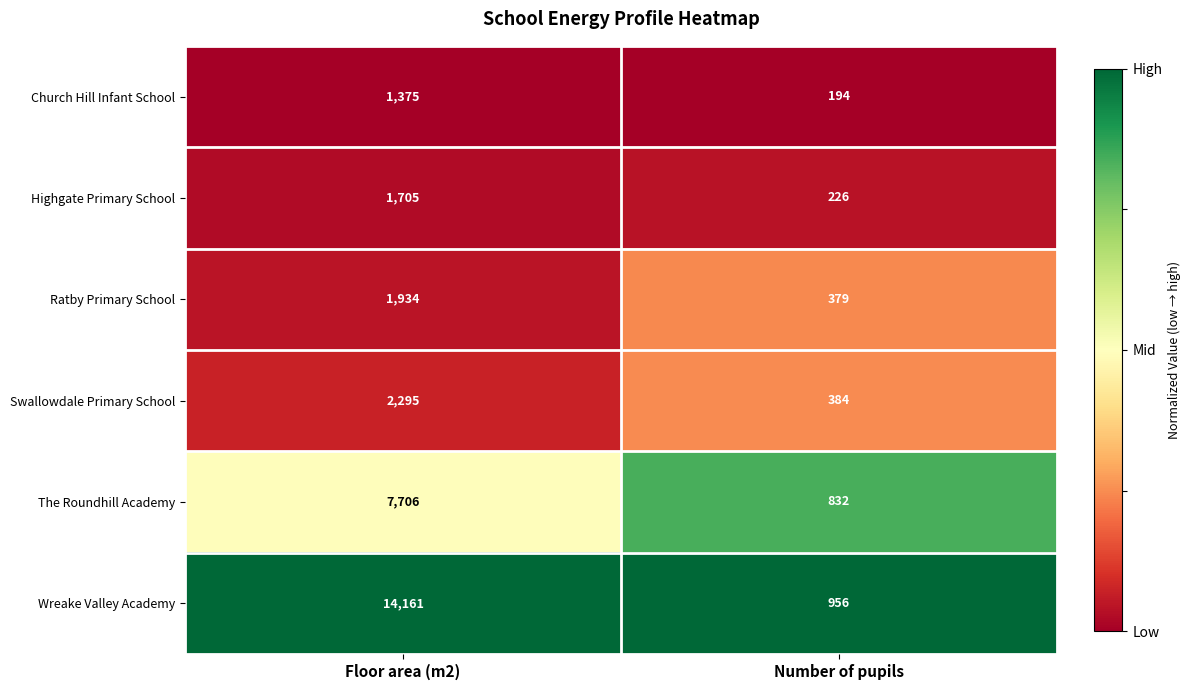

The value of Ratby Primary School at Number of pupils is 379. True or false?

True